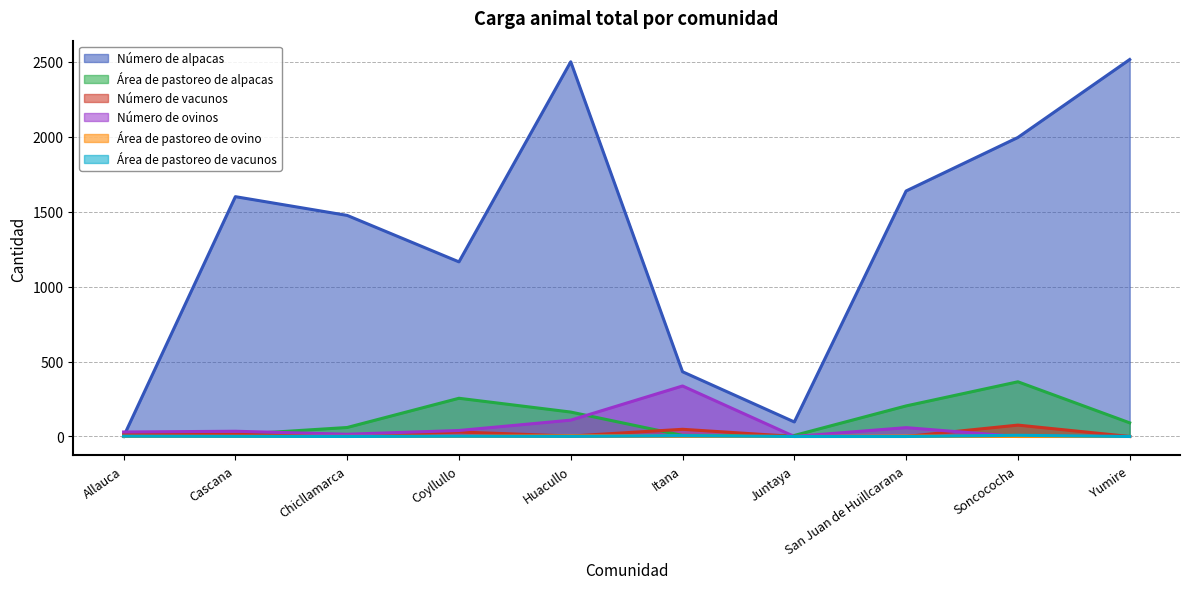

In Número de alpacas, how many points are higher than both neighbors (excluding endpoints)?

2